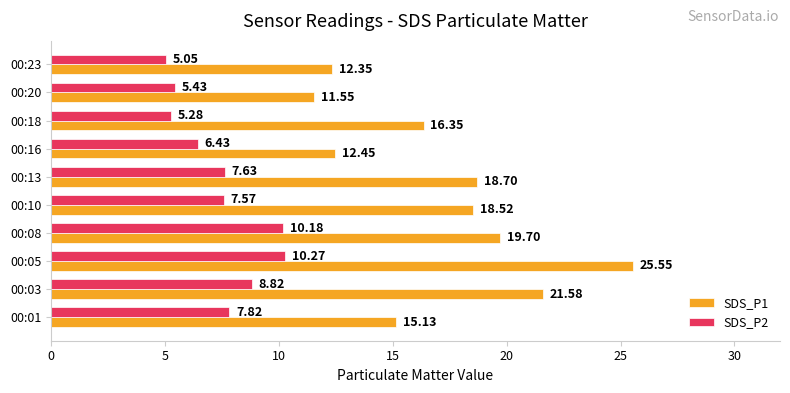

What is the sum of all SDS_P2 values?

74.5